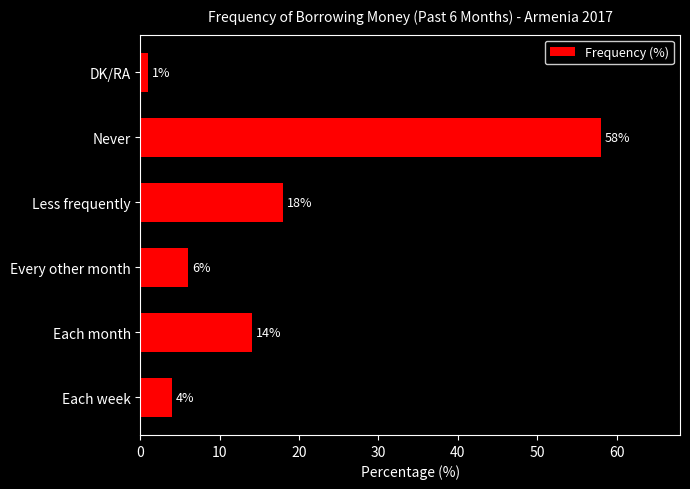

Where is the data nearest to the value 29?

Less frequently